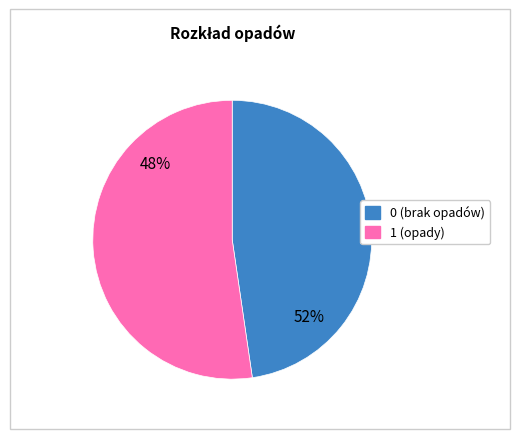

Combined, do 1 and 0 account for over 50%?

Yes